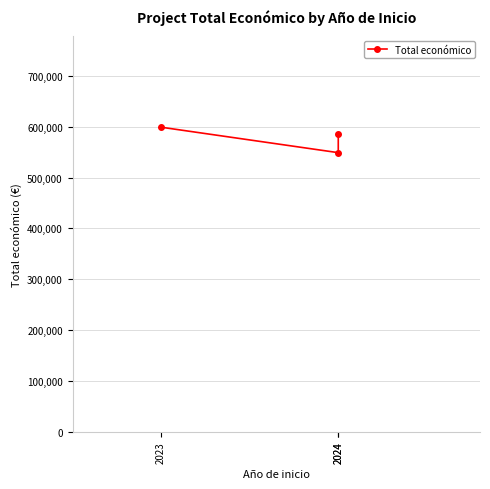

The chart shows a value of 586120 at 2024. True or false?

True